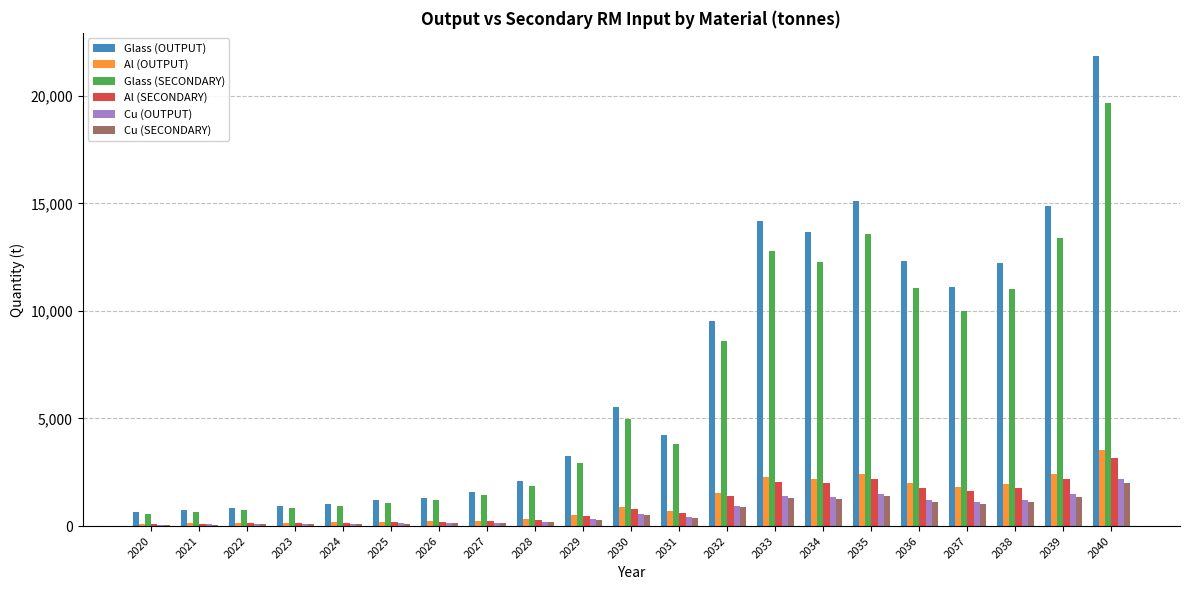

What are all the series names shown in the legend?

Glass (OUTPUT), Al (OUTPUT), Glass (SECONDARY), Al (SECONDARY), Cu (OUTPUT), Cu (SECONDARY)